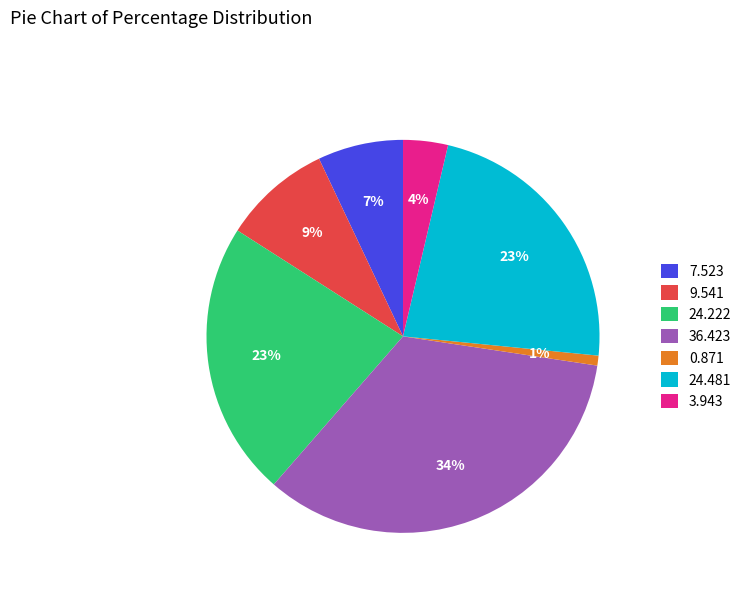

What is the largest slice in the pie chart?

36.423